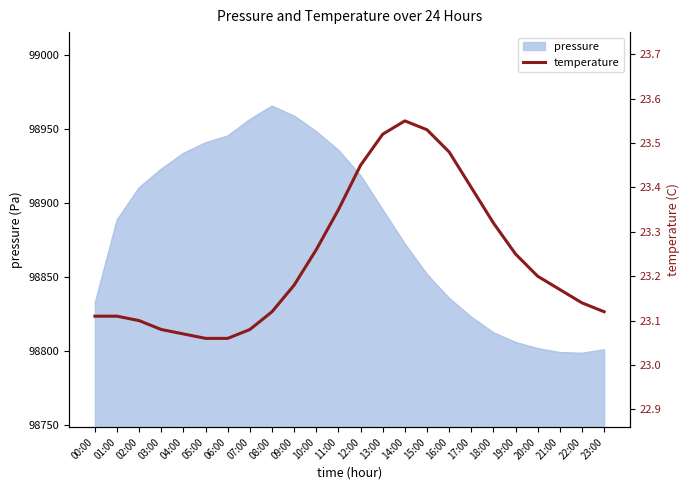

Reading left to right, extract all data points from this chart.

00:00=23.1	01:00=23.1	02:00=23.1	03:00=23.1	04:00=23.1	05:00=23.1	06:00=23.1	07:00=23.1	08:00=23.1	09:00=23.2	10:00=23.3	11:00=23.4	12:00=23.4	13:00=23.5	14:00=23.6	15:00=23.5	16:00=23.5	17:00=23.4	18:00=23.3	19:00=23.2	20:00=23.2	21:00=23.2	22:00=23.1	23:00=23.1